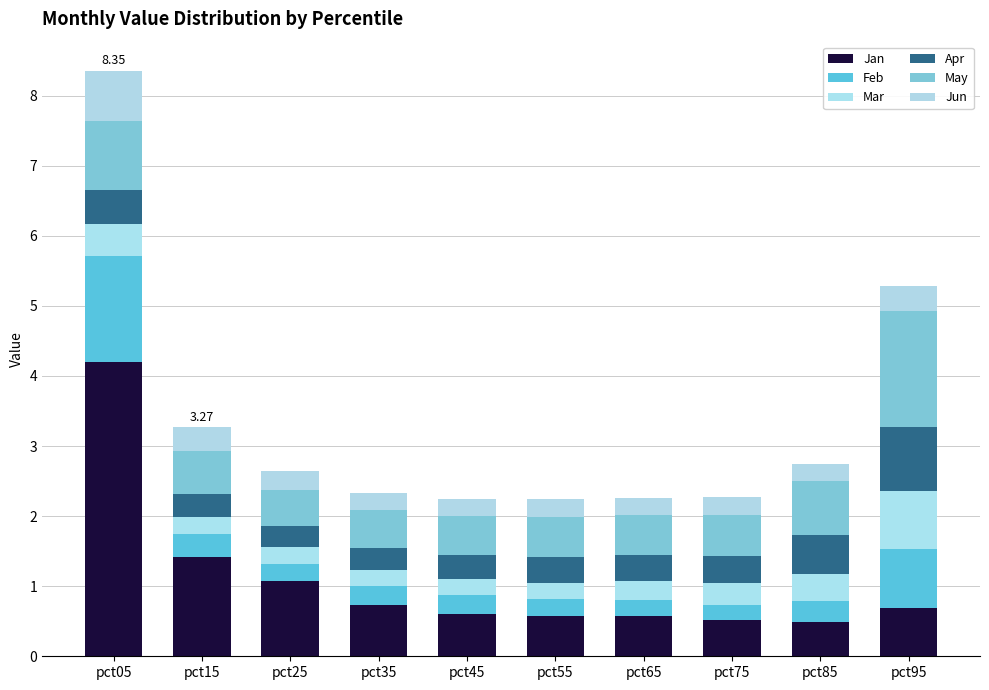

At which label does Jan reach its peak?

pct05